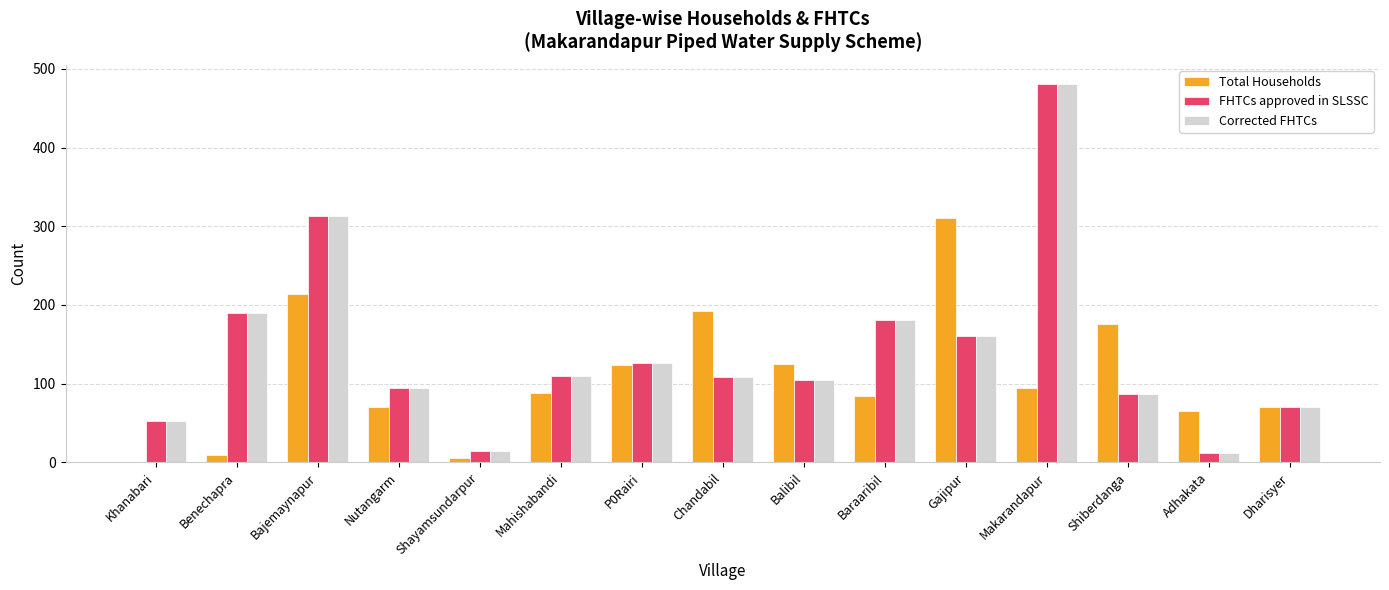

Between Nutangarm and Gajipur, which series saw the biggest shift?

Total Households